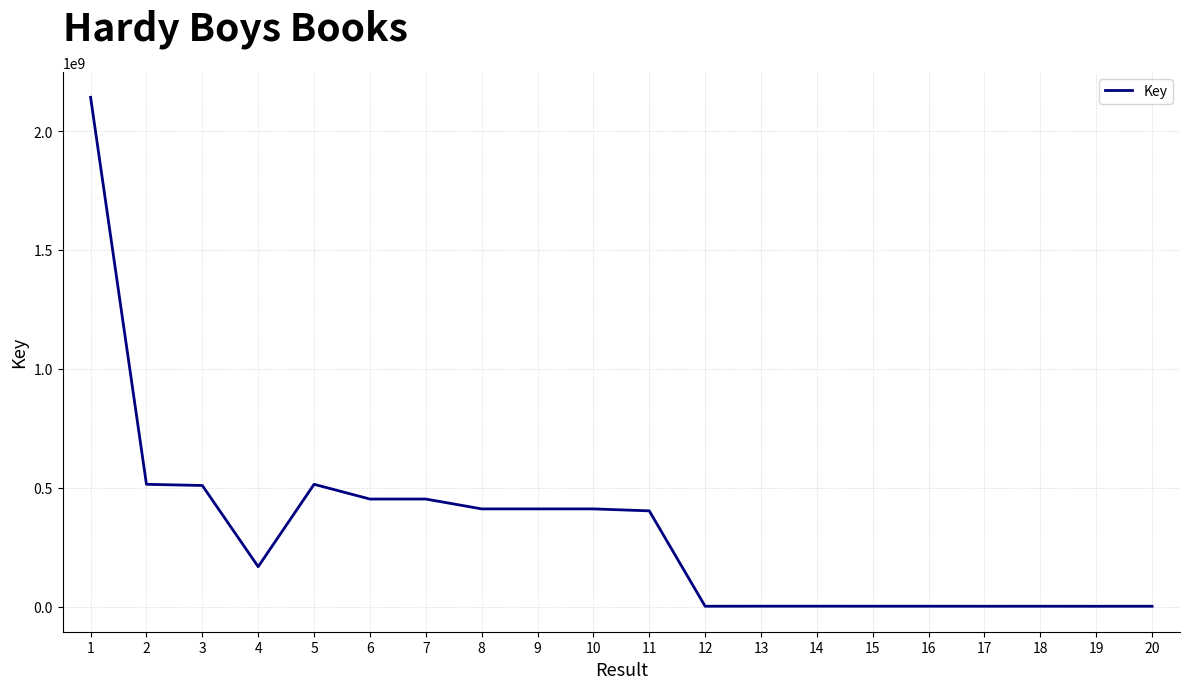

True or false: there are more than 0 points higher than both neighbors.

True